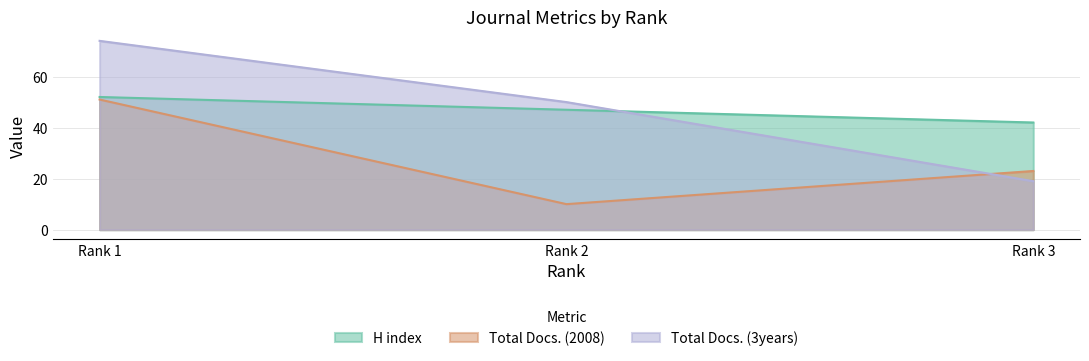

What is the maximum value shown in the chart?

74